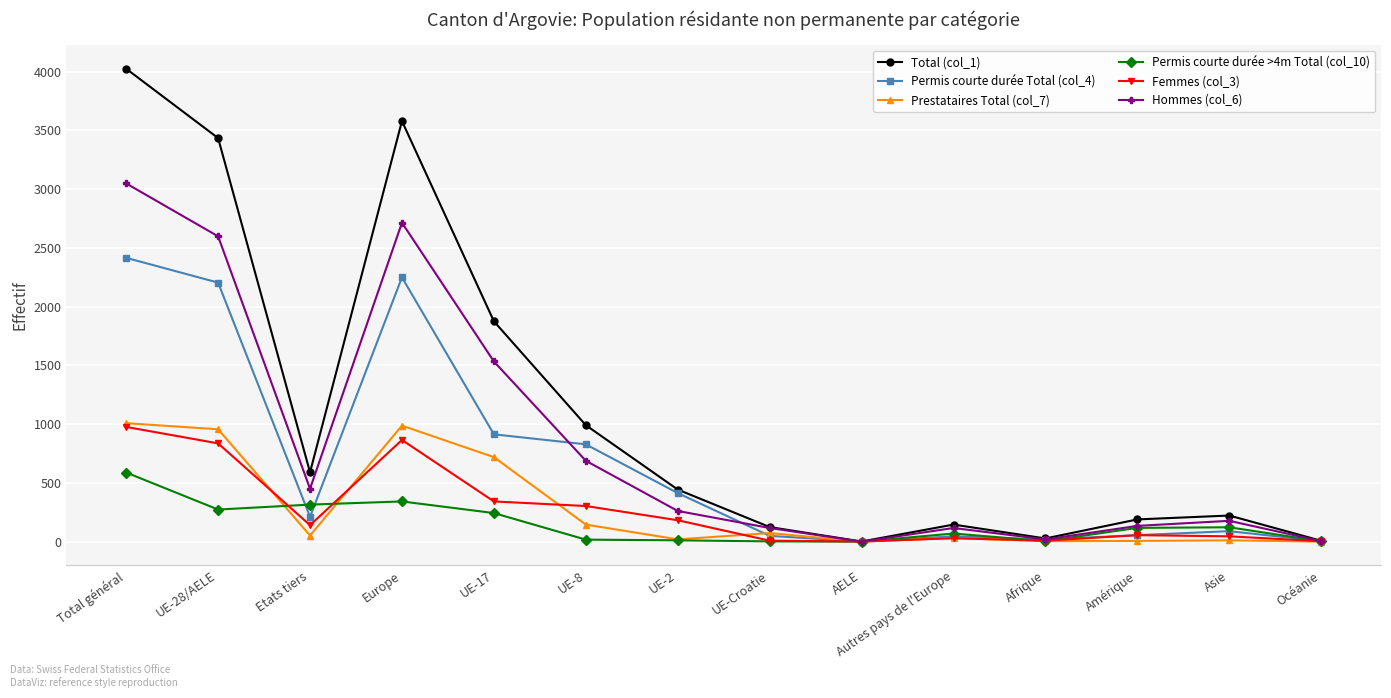

The value of Femmes (col_3) at UE-28/AELE is 836. True or false?

True